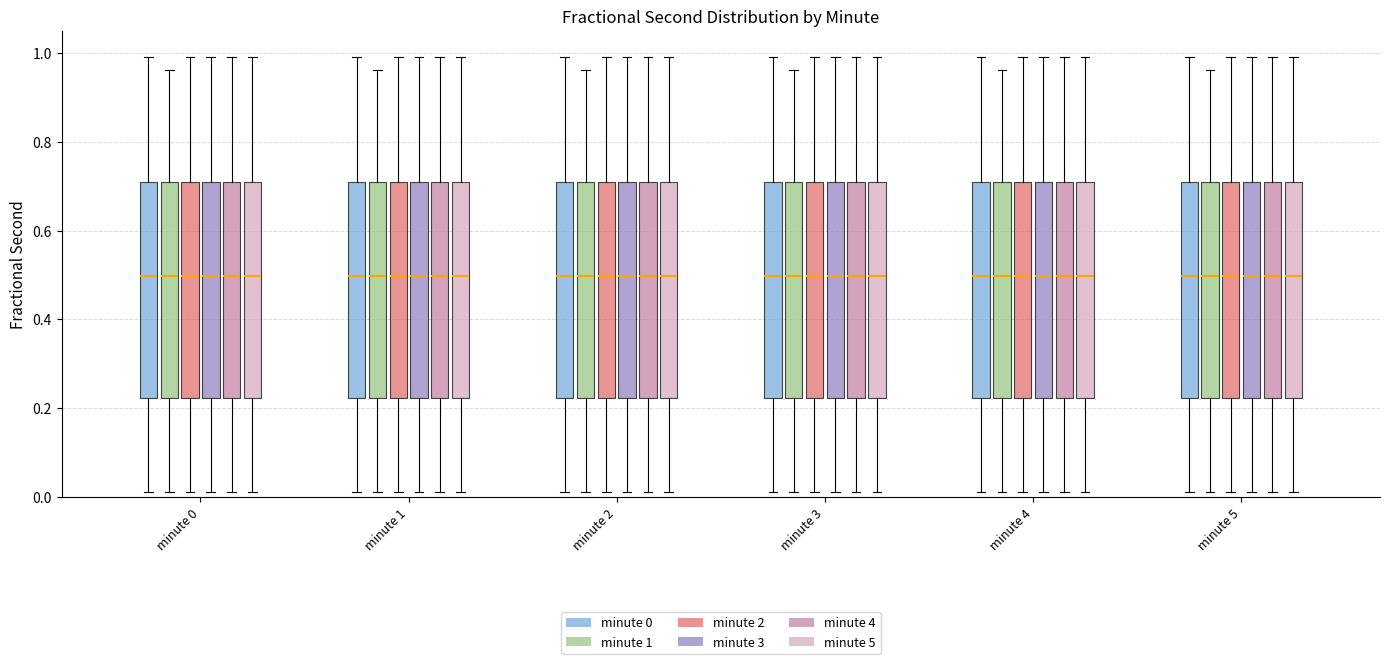

Where is the upper edge of the box for minute 5 (minute 2) on the y-axis? The values are not printed on the chart, so give them approximately, as read against the axis.

0.70